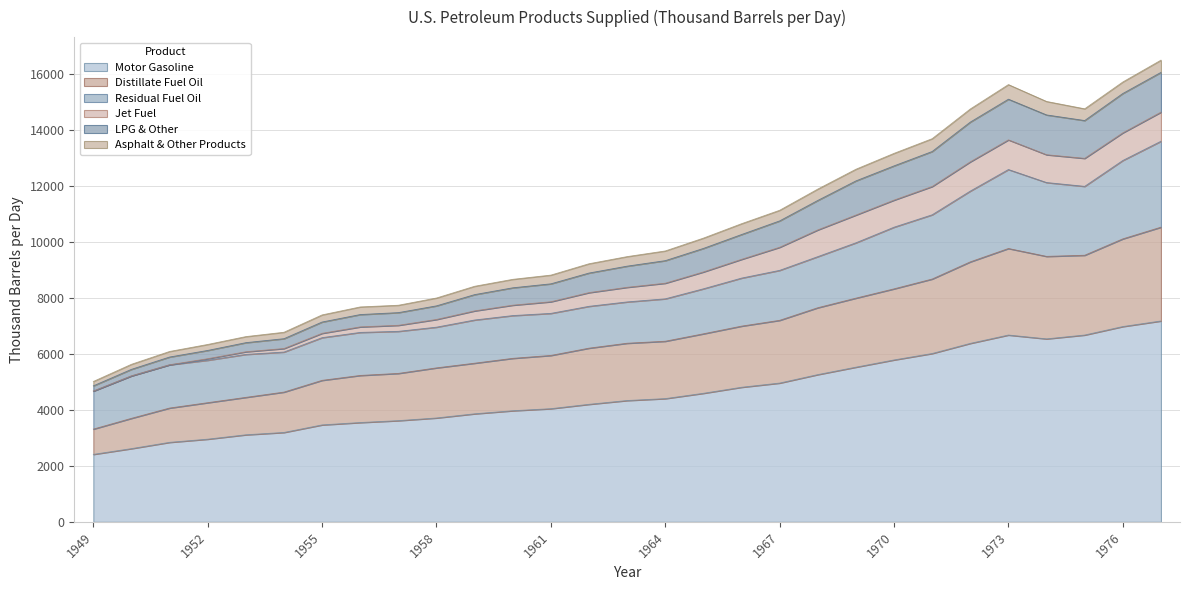

What are all the series names shown in the legend?

Motor Gasoline, Distillate Fuel Oil, Residual Fuel Oil, Jet Fuel, LPG & Other, Asphalt & Other Products